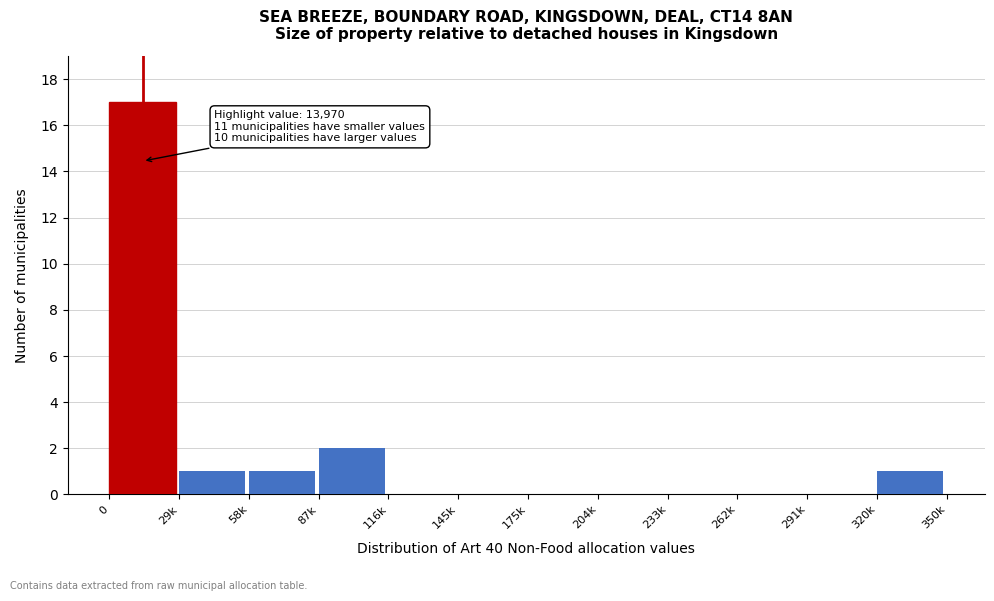

Reading right to left, what are all the values shown in this chart?

320k=1	291k=0	262k=0	233k=0	204k=0	175k=0	145k=0	116k=0	87k=2	58k=1	29k=1	0=17